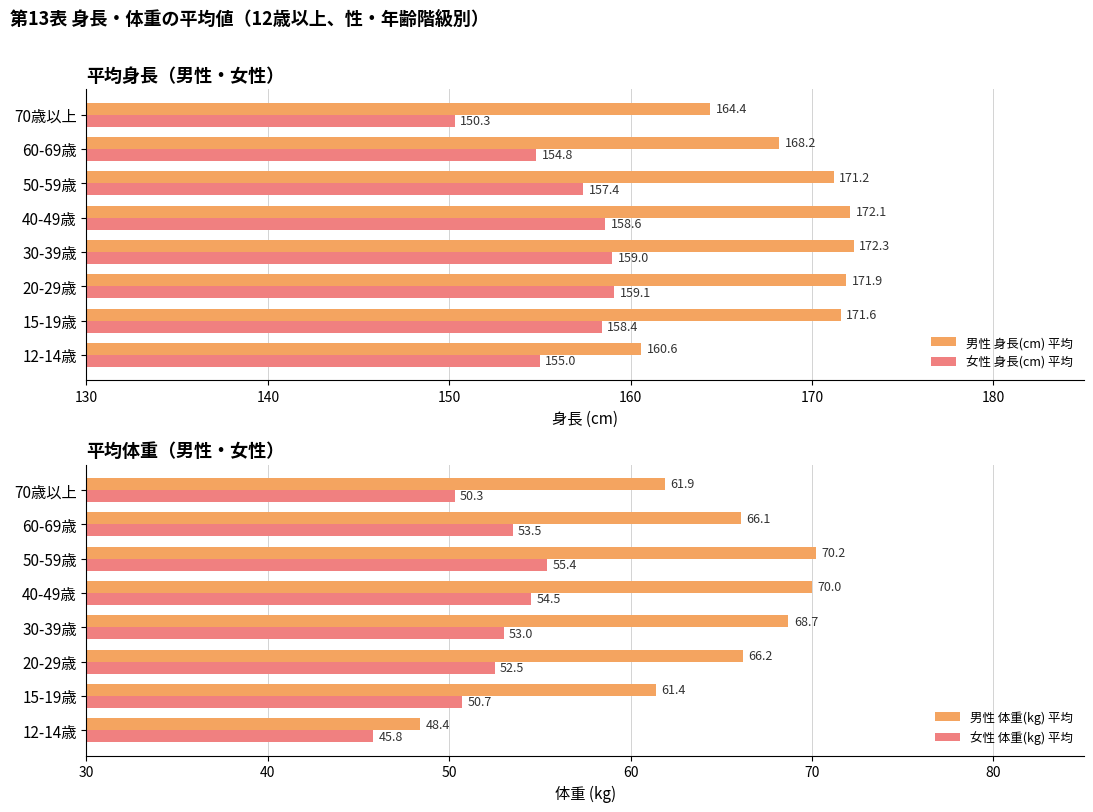

Is it true that 男性 身長(cm) 平均 equals 164.4 at 70歳以上?

True